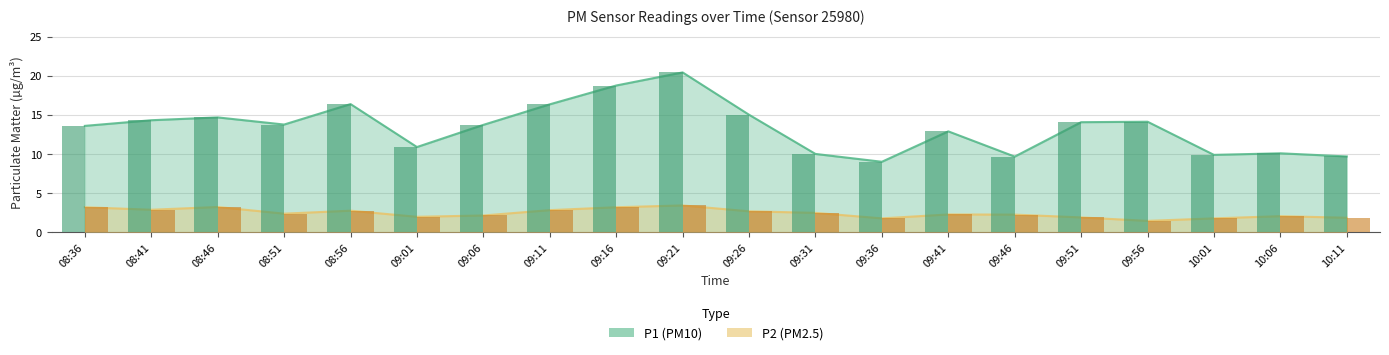

Is the value of P2 at 09:06 greater than the value of P1 at 09:56?

No